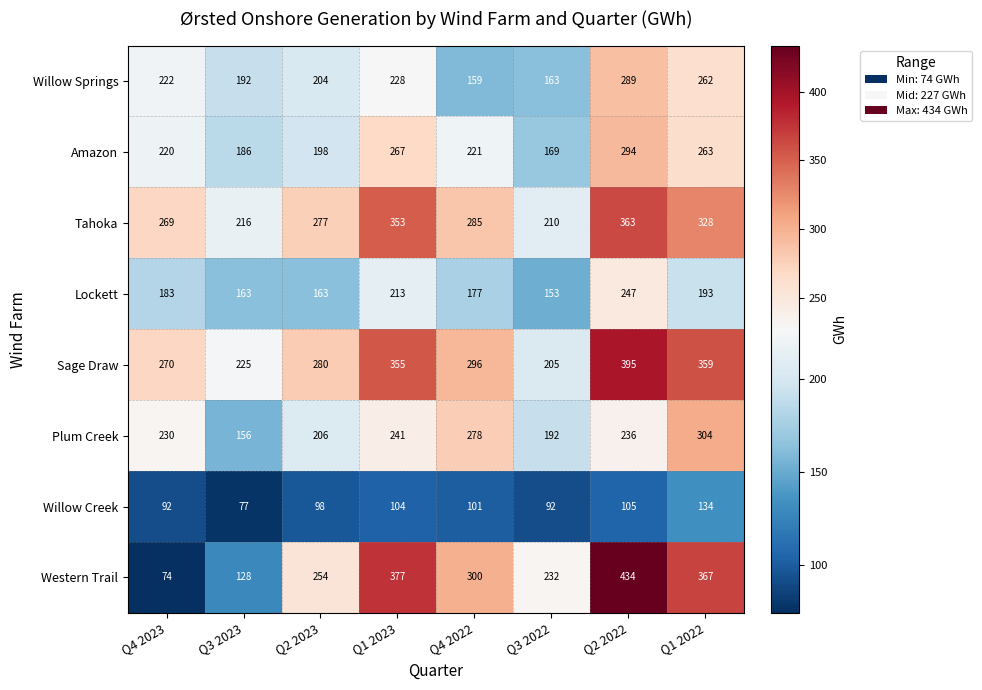

List the series in order of their peak value, highest first.

Western Trail, Sage Draw, Tahoka, Plum Creek, Amazon, Willow Springs, Lockett, Willow Creek